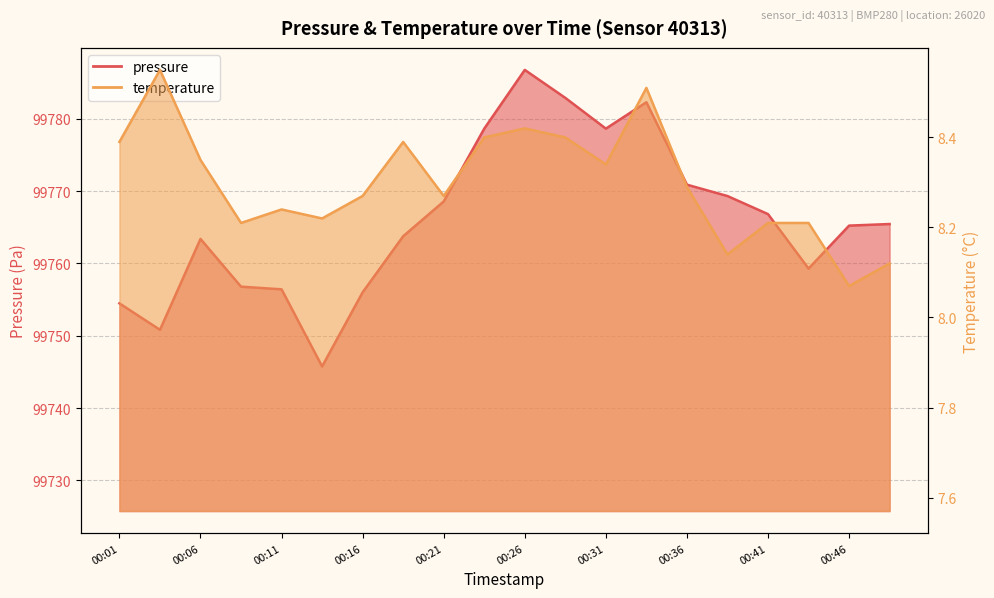

In pressure, how many points are higher than both neighbors (excluding endpoints)?

3